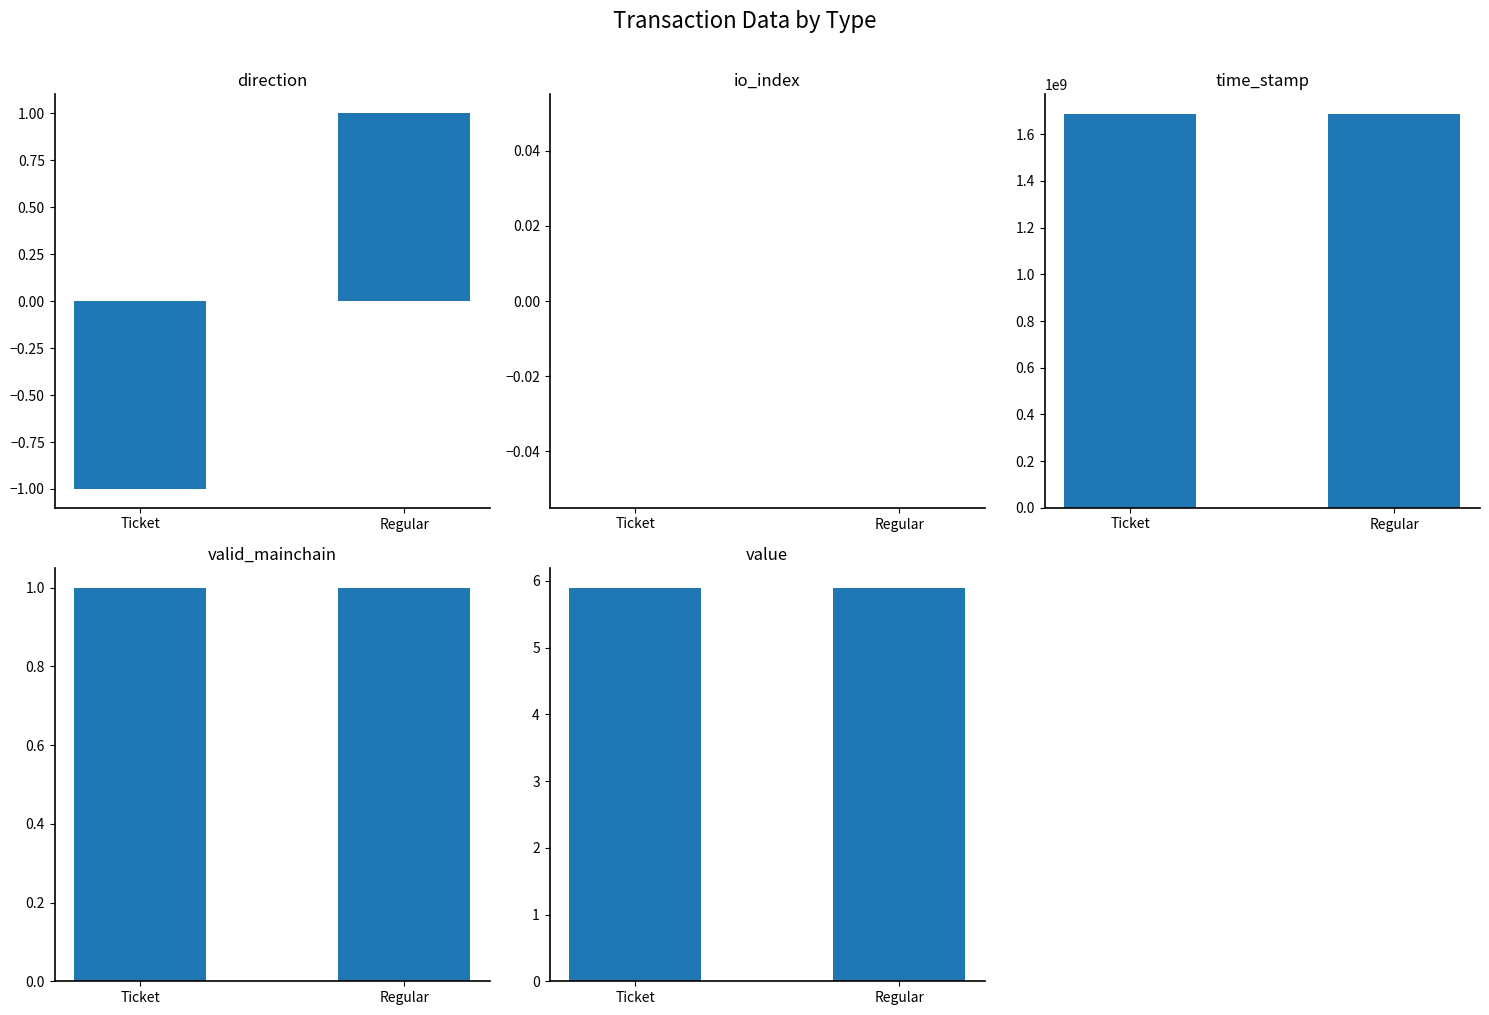

At which category is the sum across all series the highest?

Ticket